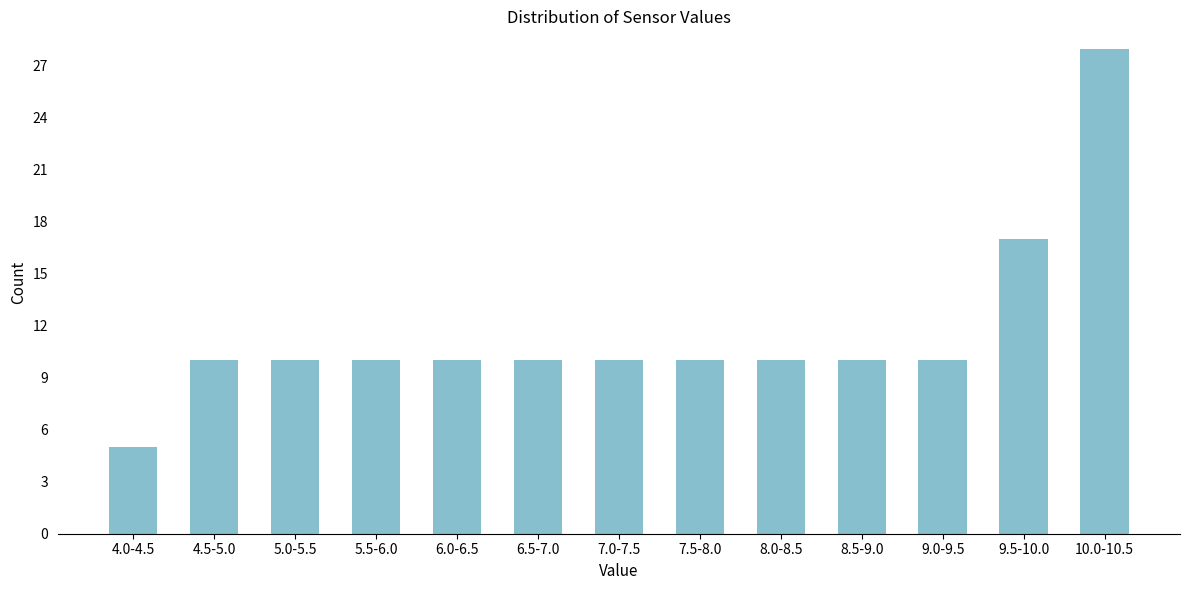

Reading left to right, list all the values displayed in this chart.

4.0-4.5=5	4.5-5.0=10	5.0-5.5=10	5.5-6.0=10	6.0-6.5=10	6.5-7.0=10	7.0-7.5=10	7.5-8.0=10	8.0-8.5=10	8.5-9.0=10	9.0-9.5=10	9.5-10.0=17	10.0-10.5=28